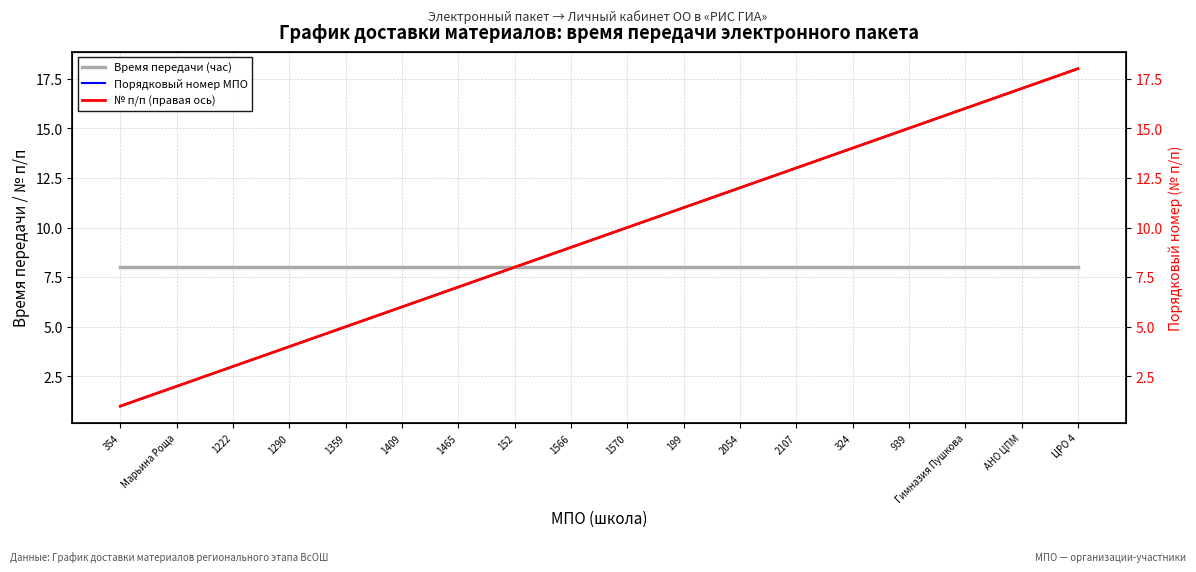

Between 354 and 1566, which is larger?

354